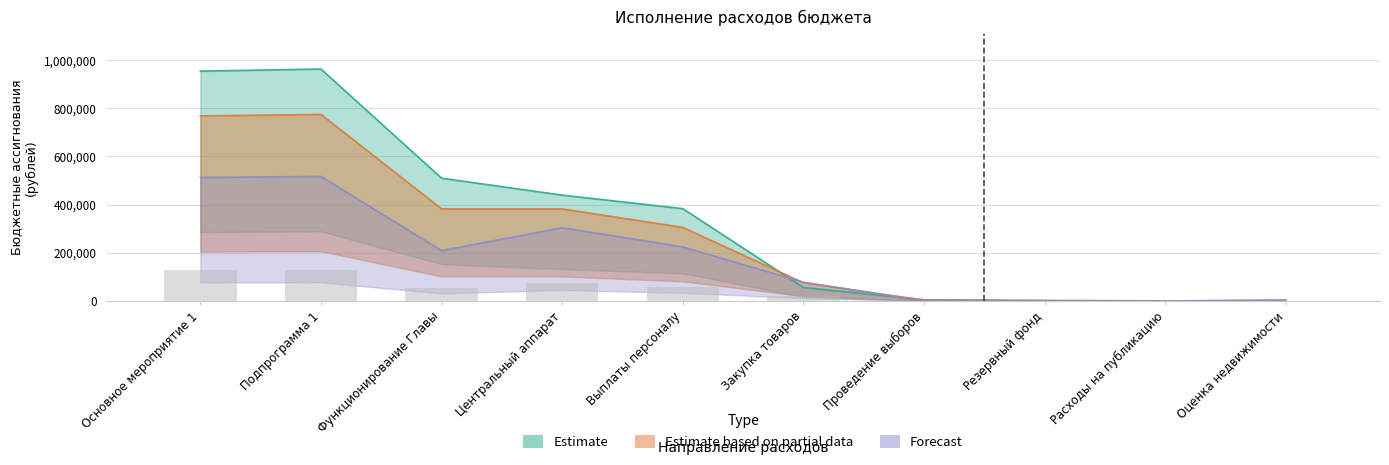

What are all the series names shown in the legend?

Estimate, Estimate based on partial data, Forecast